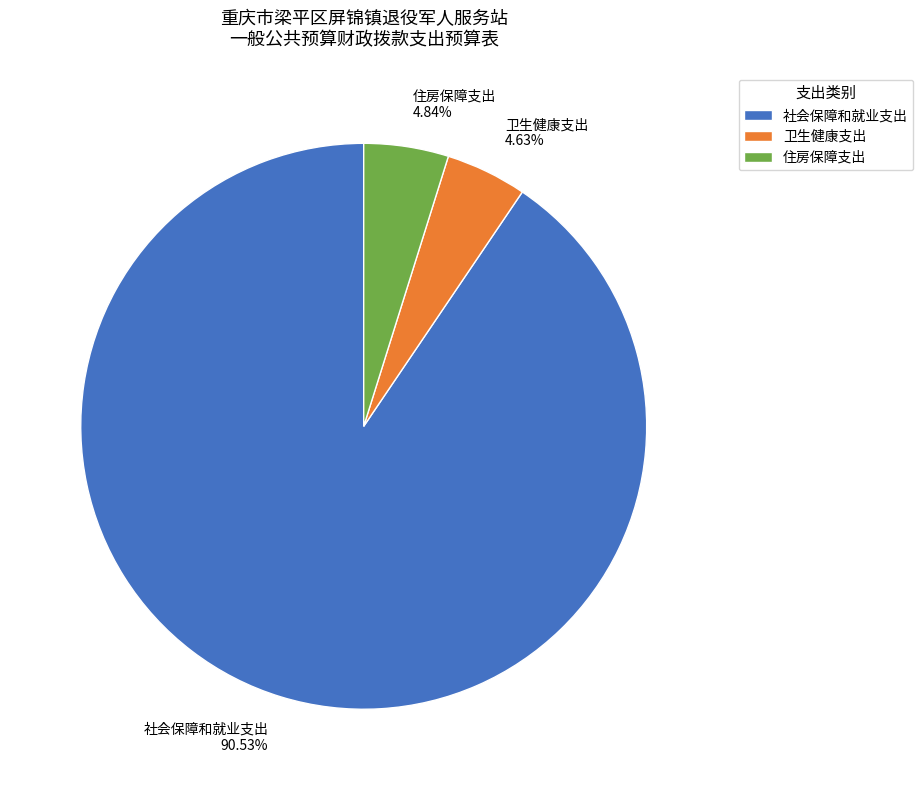

What is the ratio of the value at 卫生健康支出 to the value at 住房保障支出?

1.0